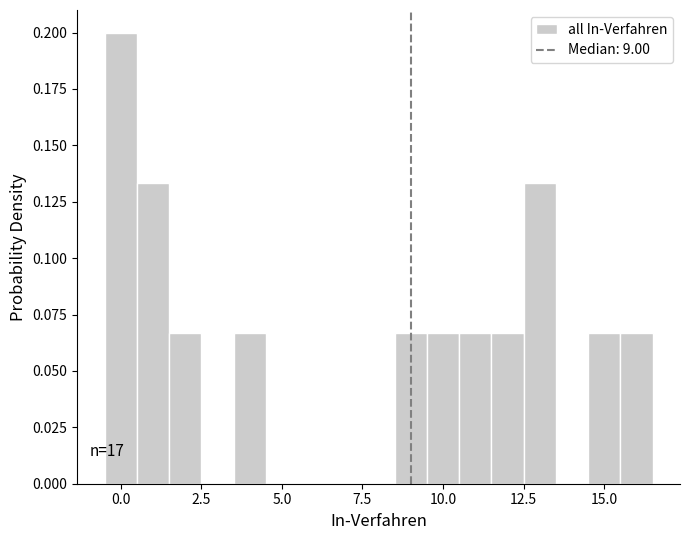

Read against the x-axis, roughly where is the centre of the tallest bar?

0.0